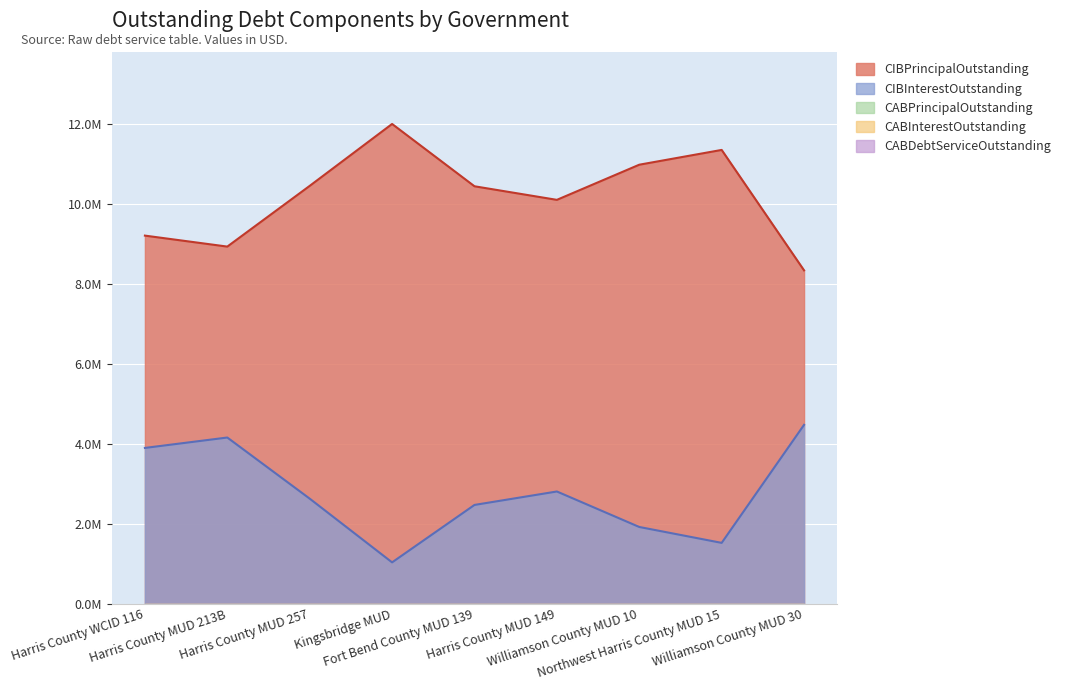

True or false: CIBInterestOutstanding has more than 2 interior local peaks.

False